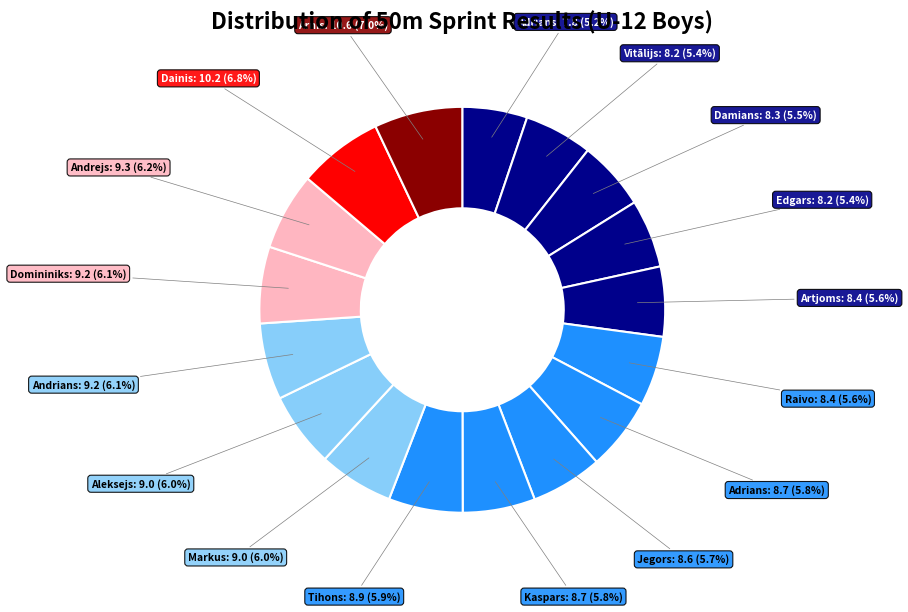

How many segments does this pie chart have?

17